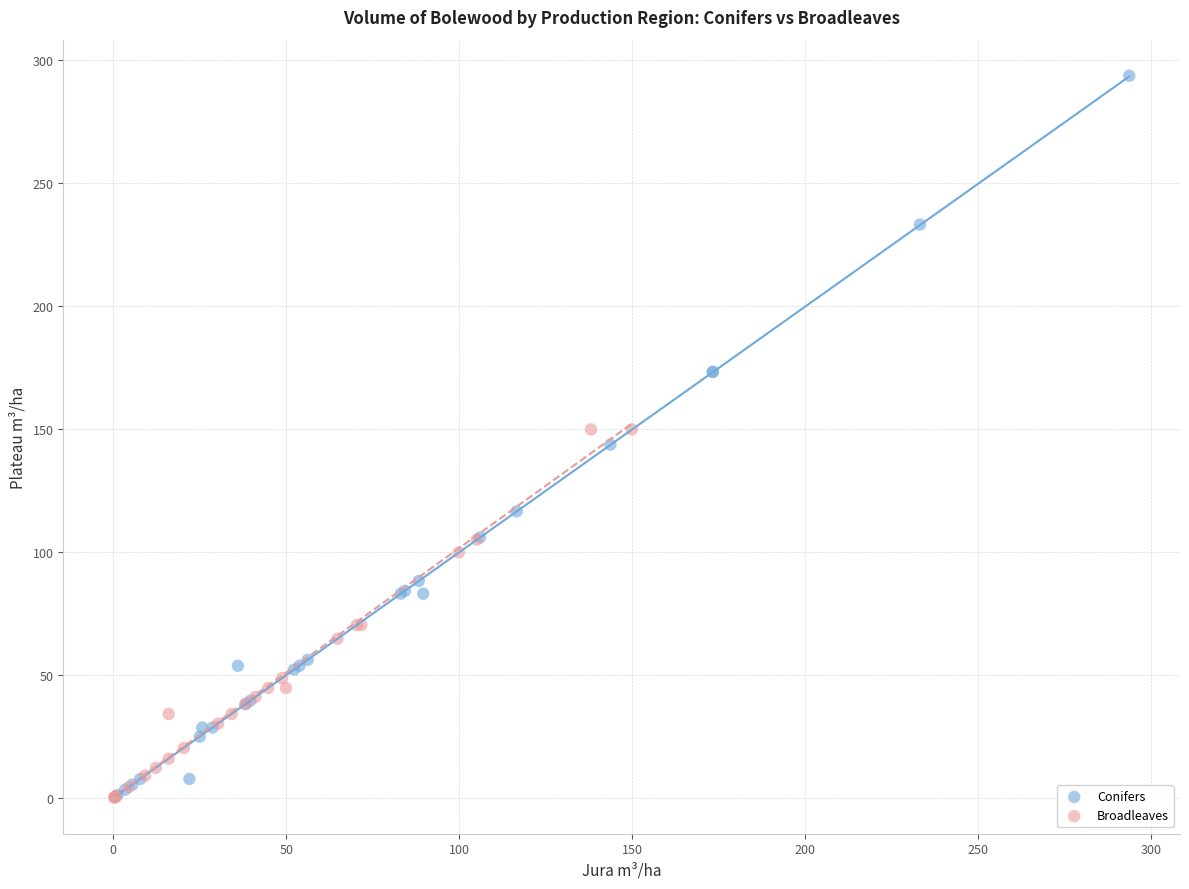

What are all the series names shown in the legend?

Conifers, Broadleaves